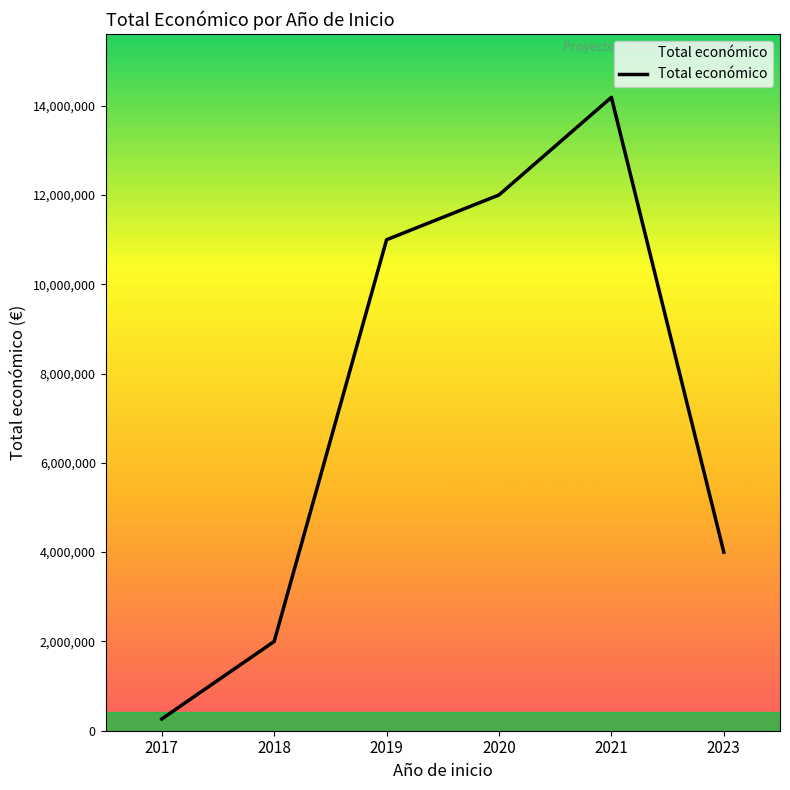

Reading left to right, transcribe all the data shown in this chart.

2017=263440	2018=1998299	2019=10997050	2020=11999392	2021=14186402	2023=3999937